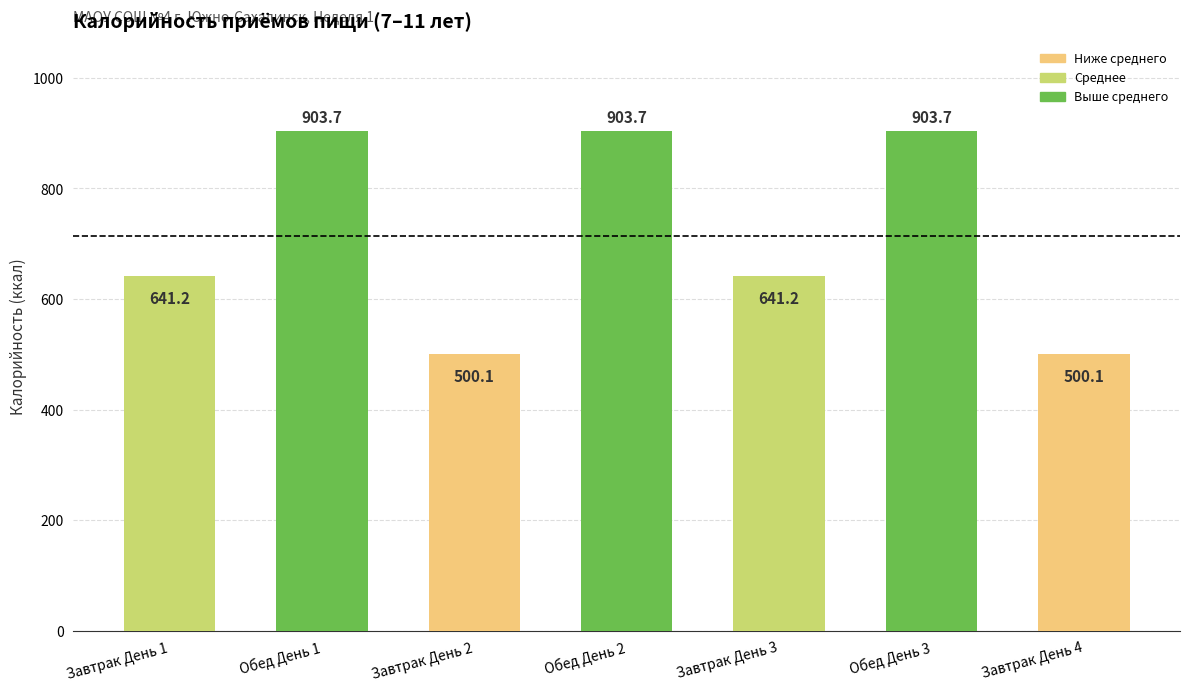

True or false: the data shows 298.5 at Завтрак День 1.

False